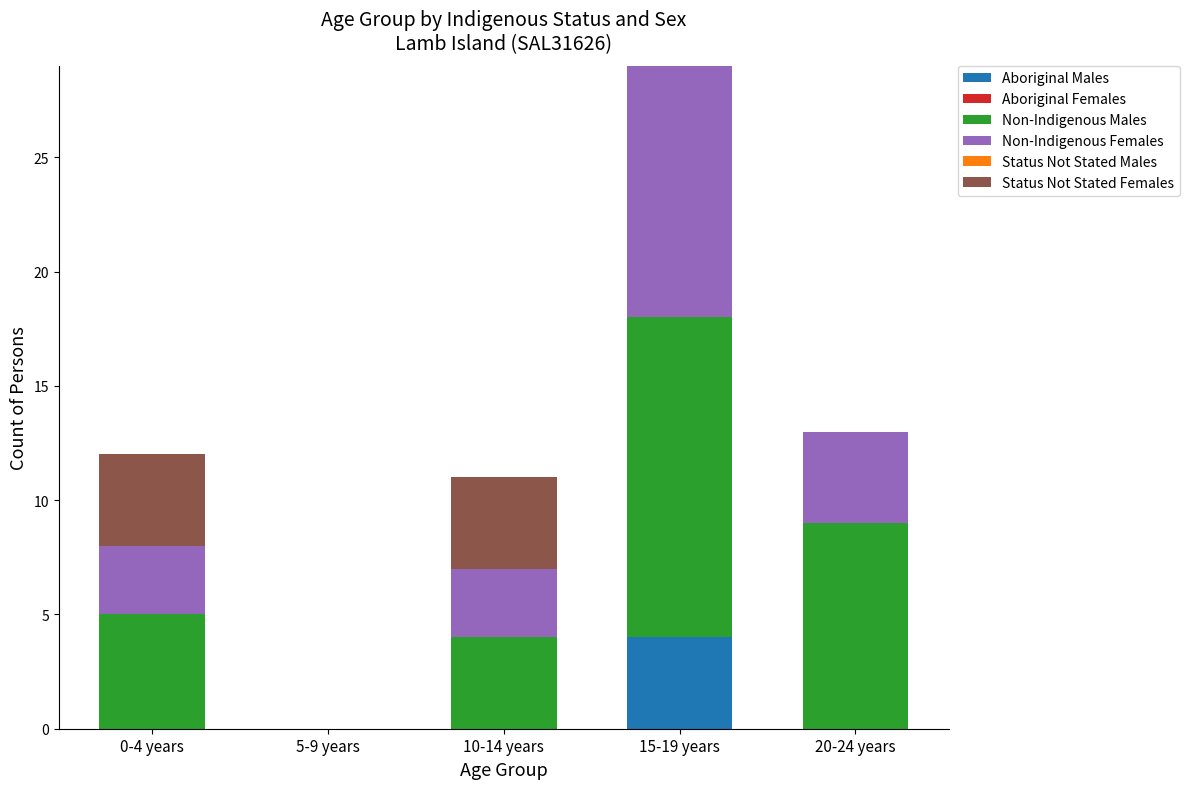

Reading right to left, transcribe the values for Aboriginal Males.

20-24 years=0	15-19 years=4	10-14 years=0	5-9 years=0	0-4 years=0